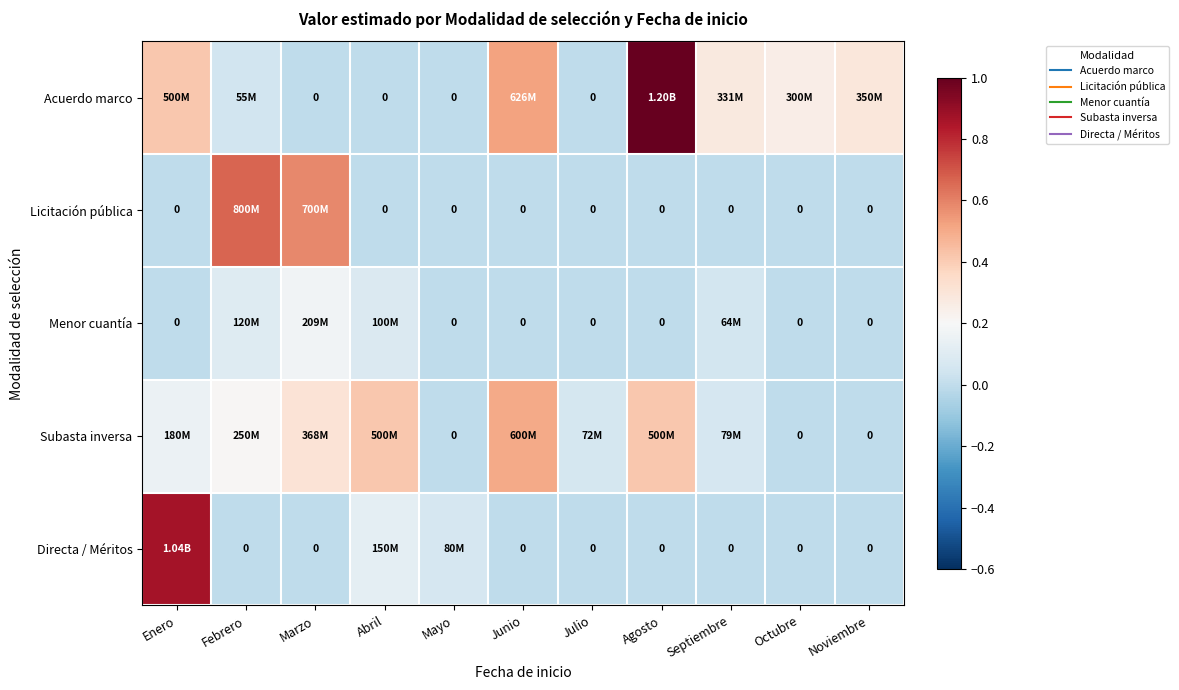

The Directa / Méritos series shows 0.0 at Mayo. True or false?

False